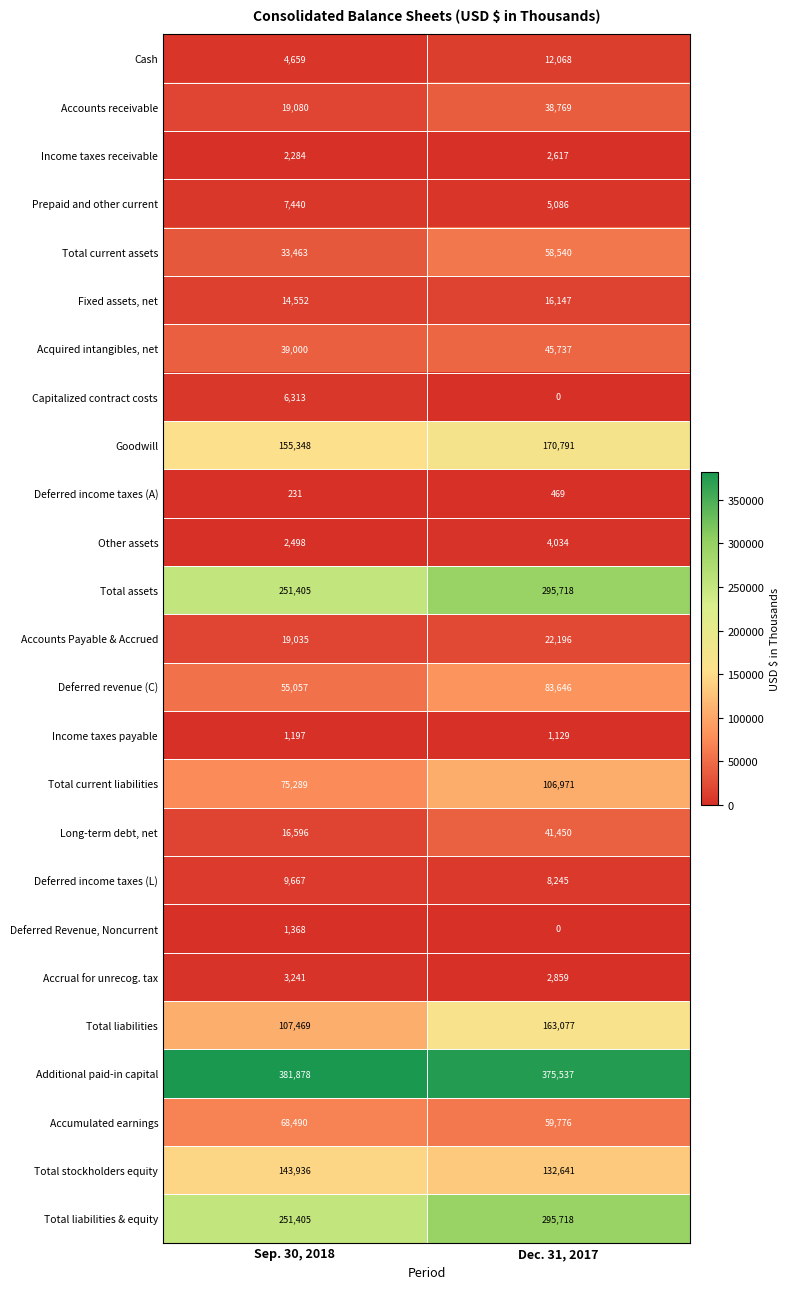

What is the sum of the Income taxes payable values at Sep. 30, 2018 and Dec. 31, 2017?

2326